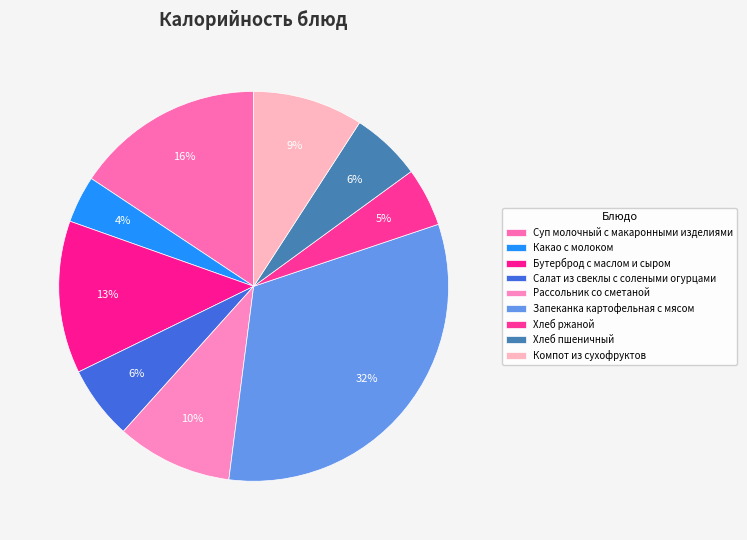

What is the largest slice in the pie chart?

Запеканка картофельная с мясом